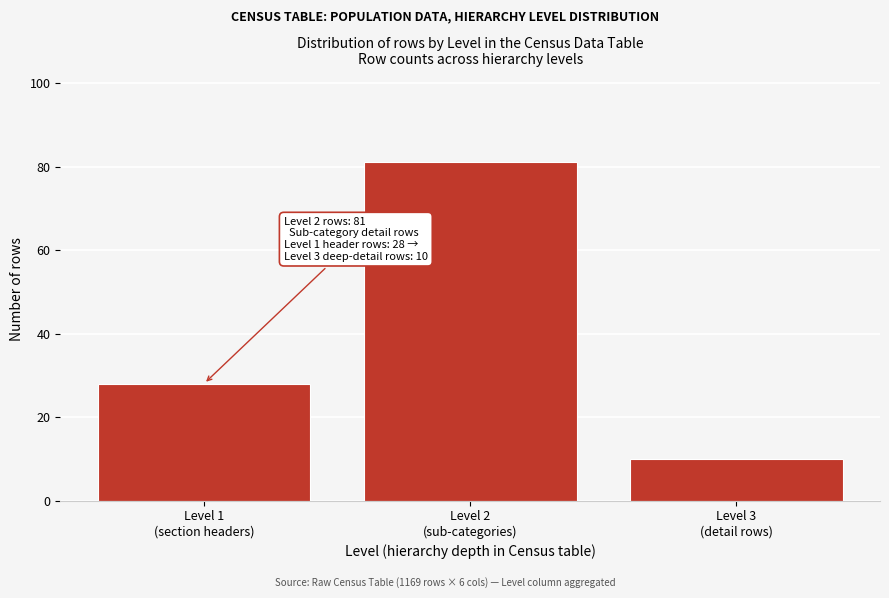

Reading left to right, transcribe all the data shown in this chart.

28	81	10